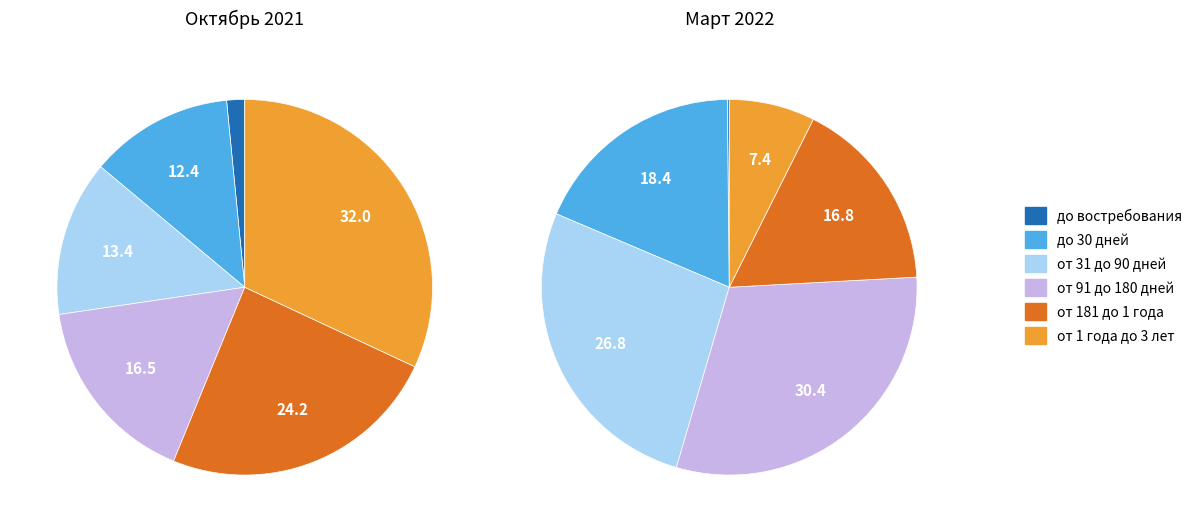

Is Январь 2022 the majority of the pie?

No